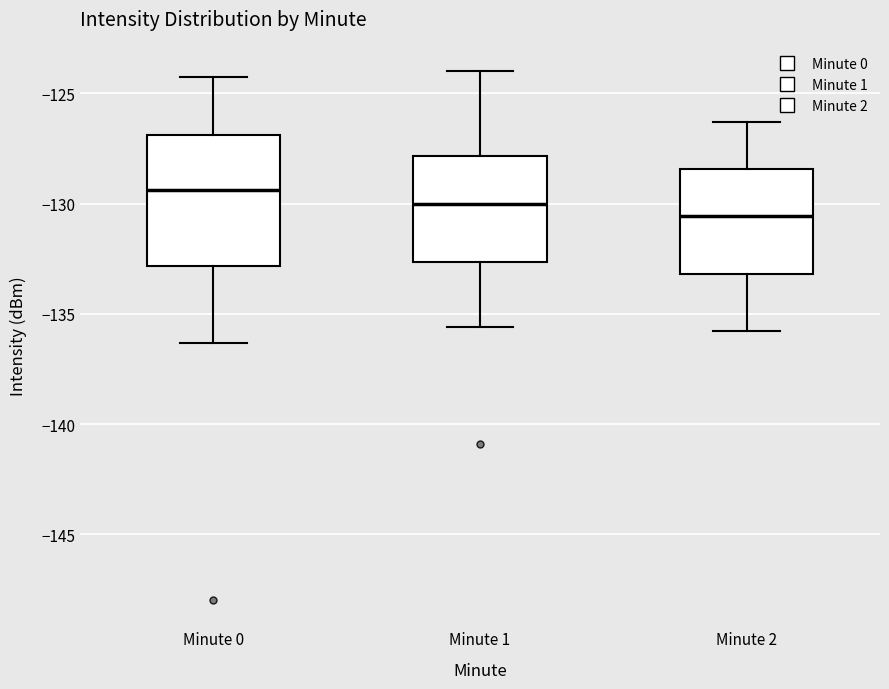

Which box's median line is the lowest?

Minute 2